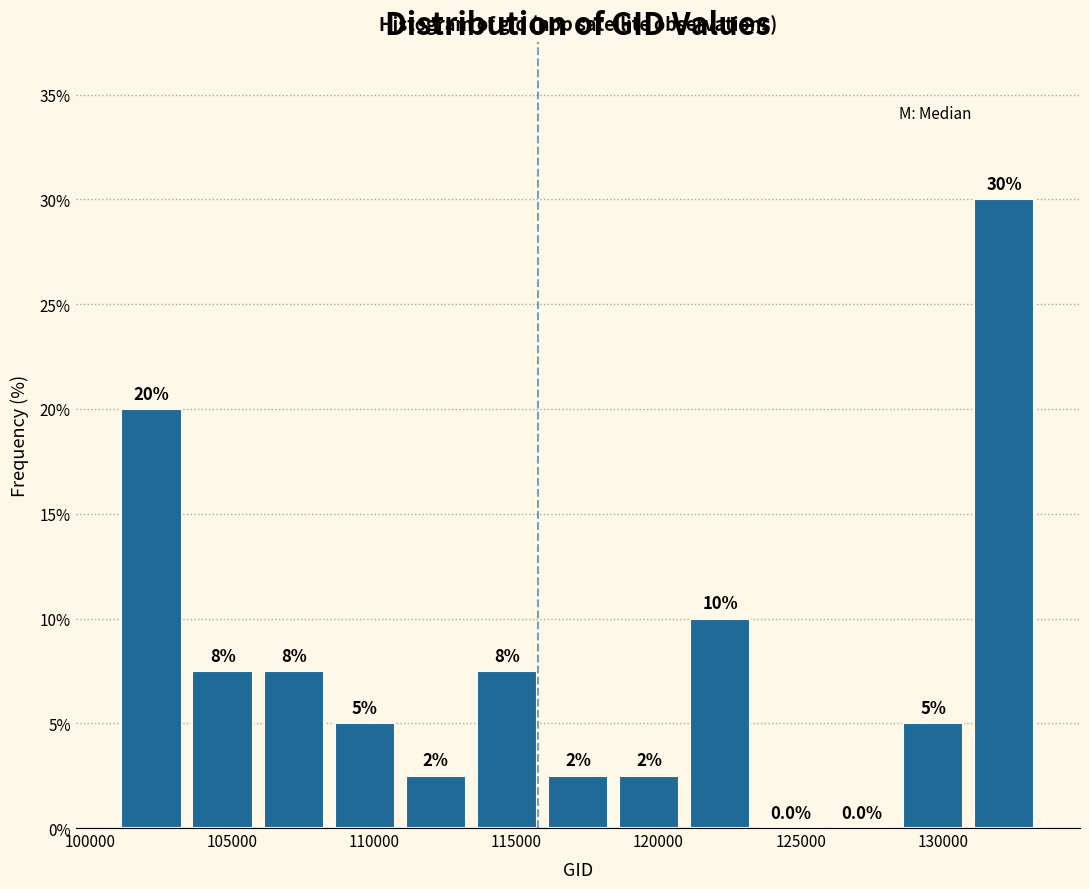

Which range on the x-axis has the tallest bar?

131000 to 133500